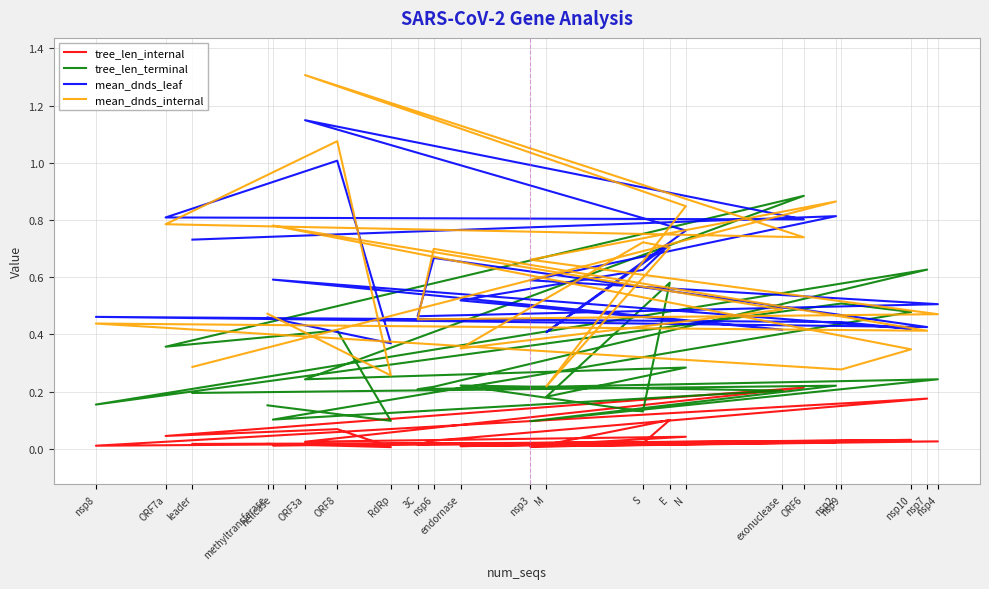

Is the value of mean_dnds_leaf at M greater than the value of mean_dnds_internal at nsp6?

No